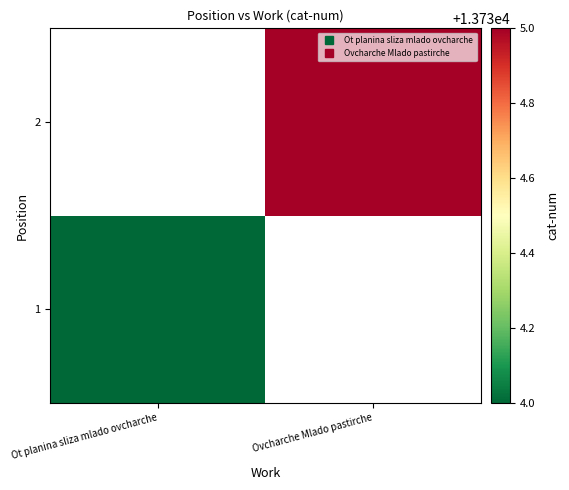

List the series in order of their overall mean, highest first.

1, 2